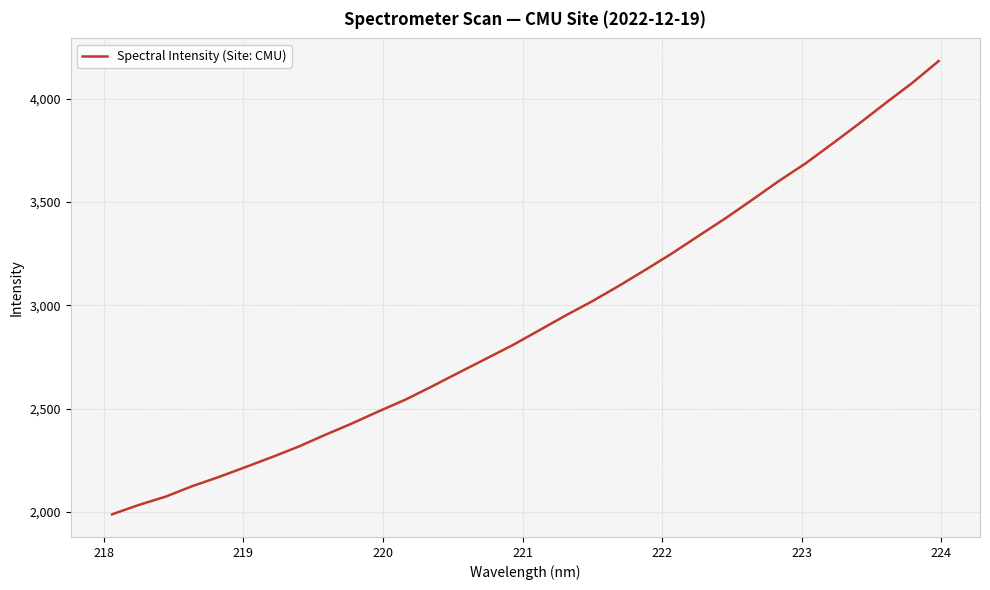

How many categories are shown in the chart?

32